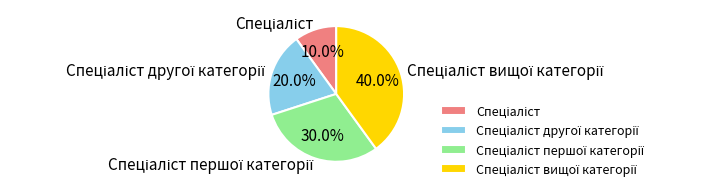

Is there any slice that represents more than half of the pie?

No